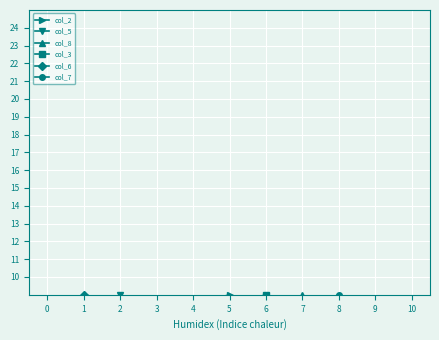

True or false: col_8 and col_6 cross at least once.

True